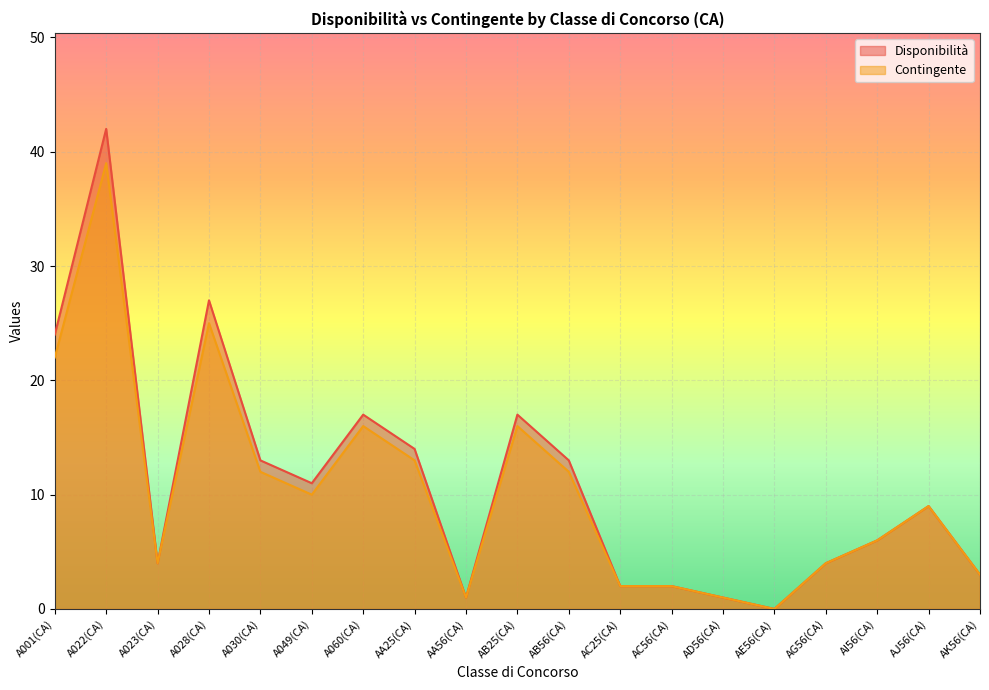

Is the value of Disponibilità at AD56(CA) greater than the value of Contingente at AC25(CA)?

No